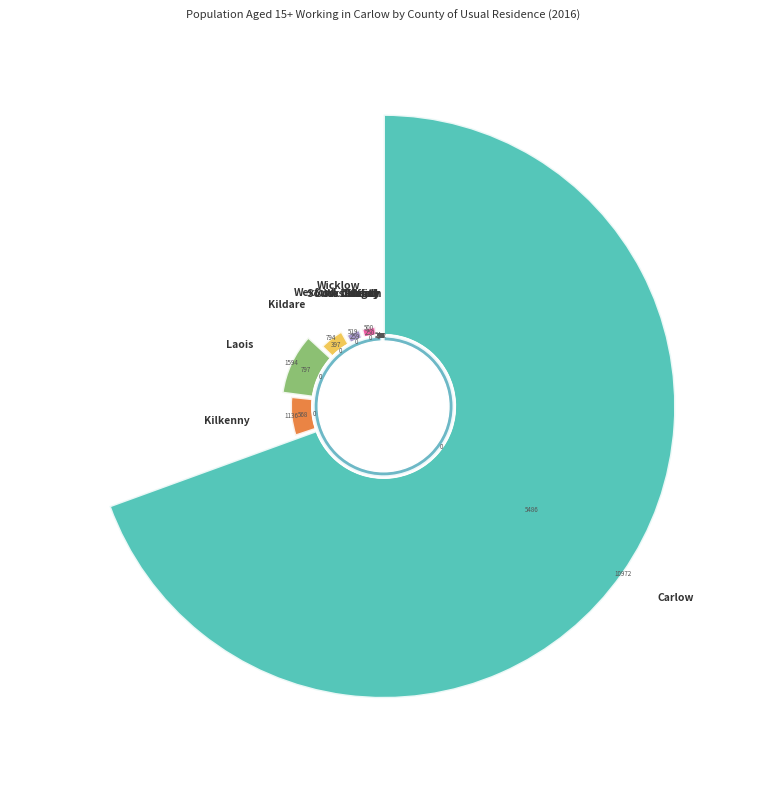

The Kildare slice represents 5% of the pie. True or false?

True